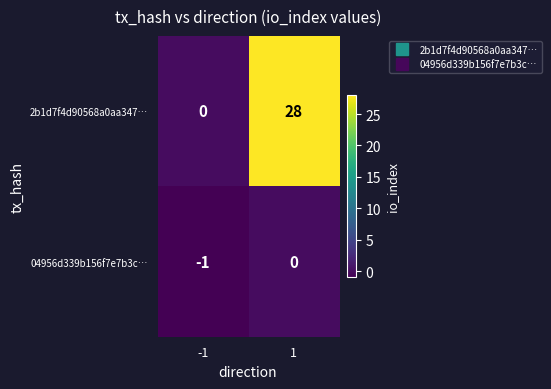

List the series in order of their peak value, highest first.

2b1d7f4d90568a0aa347…, 04956d339b156f7e7b3c…